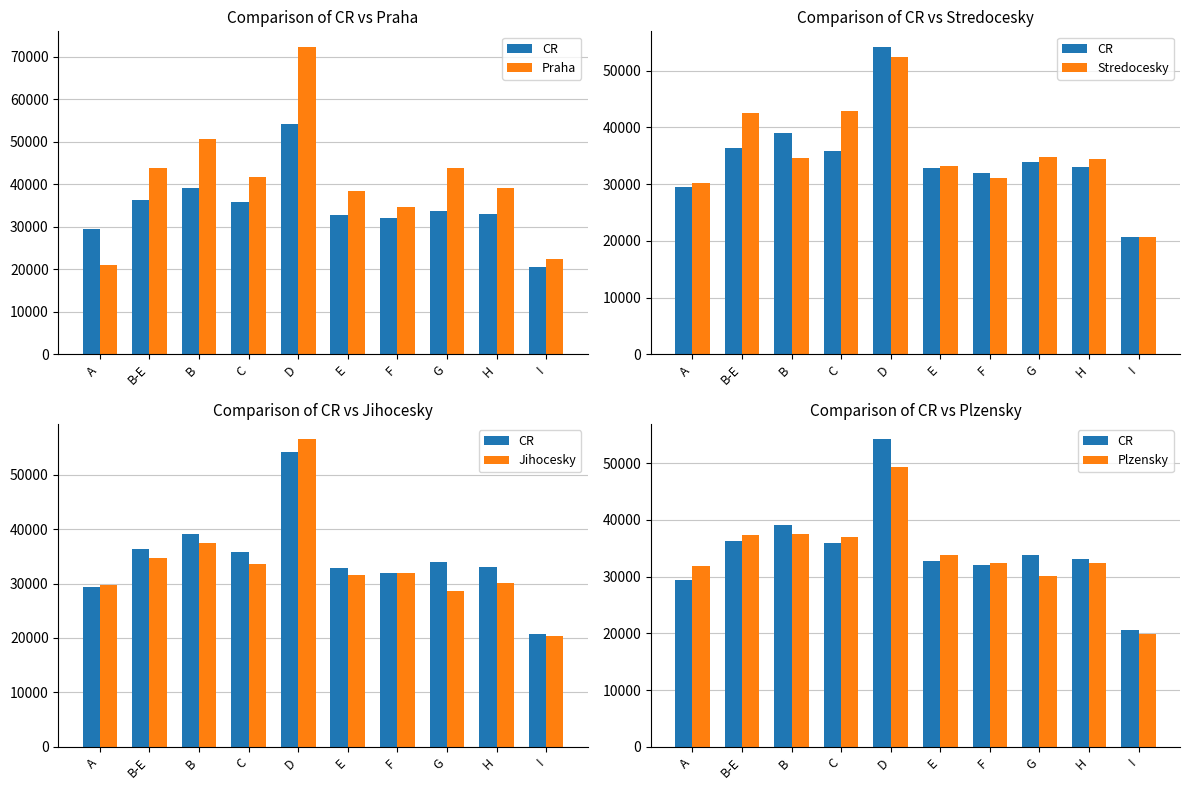

Reading left to right, extract all data points from this chart.

CR: 29432	36314	39071	35869	54220	32842	31995	33866	33027	20678
Praha: 21049	43886	50770	41721	72415	38518	34580	43888	39255	22353
Stredocesky: 30171	42583	34620	42825	52334	33263	31114	34777	34381	20665
Jihocesky: 29727	34656	37501	33663	56491	31487	31972	28638	30143	20395
Plzensky: 31882	37268	37480	37038	49300	33750	32412	30173	32343	19853